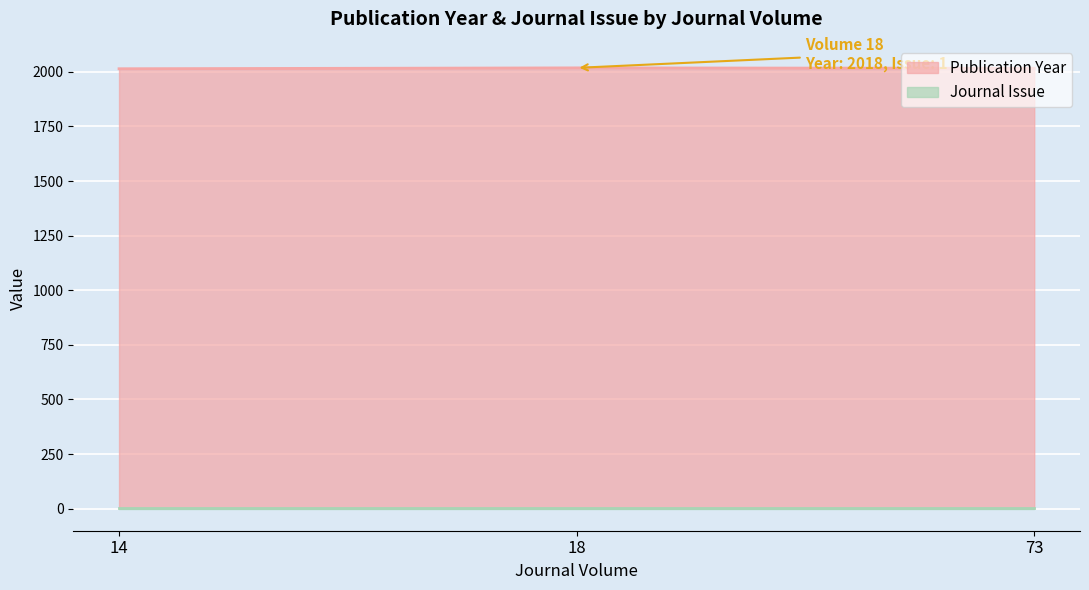

Which has a higher value, 73 or 14?

73